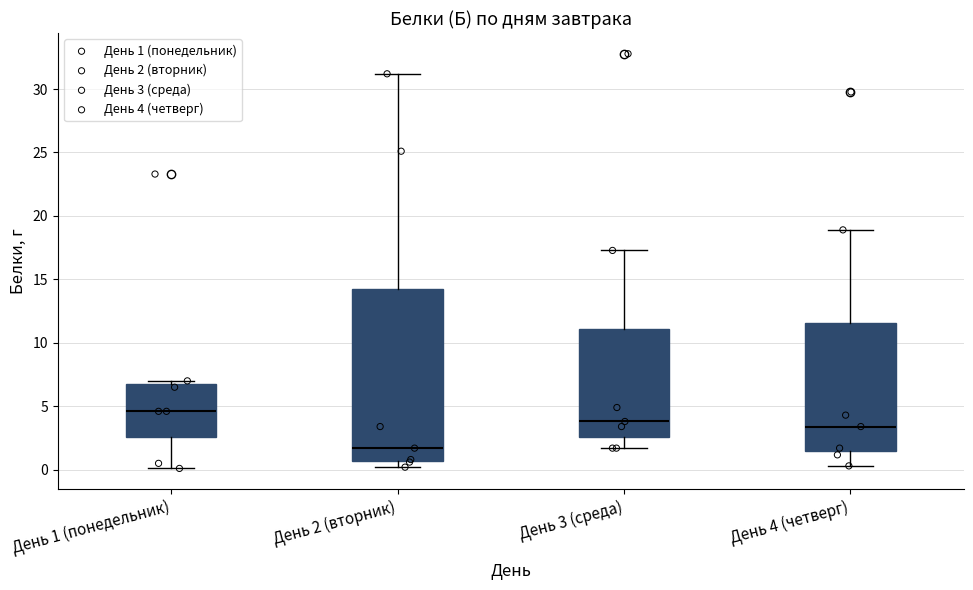

Reading left to right, transcribe this box plot: for each box, give where its median line is, the range the box spans, and where its two whiskers end, as read against the y-axis. The values are not printed on the chart, so give them approximately, as read against the axis.

День 1 (понедельник): median 4.5, box 2.5 to 7.0, whiskers 0.0 to 7.0 (just above the box's upper edge)
День 2 (вторник): median 1.5, box 0.5 to 14.5, whiskers 0.0 to 31.0
День 3 (среда): median 4.0, box 2.5 to 11.0, whiskers 1.5 to 17.5
День 4 (четверг): median 3.5, box 1.5 to 11.5, whiskers 0.5 to 19.0